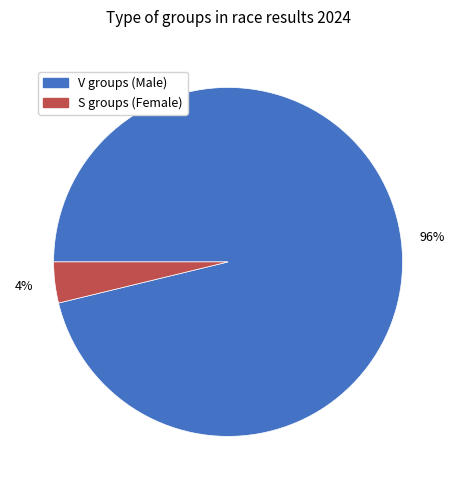

Does any single category account for the majority?

Yes